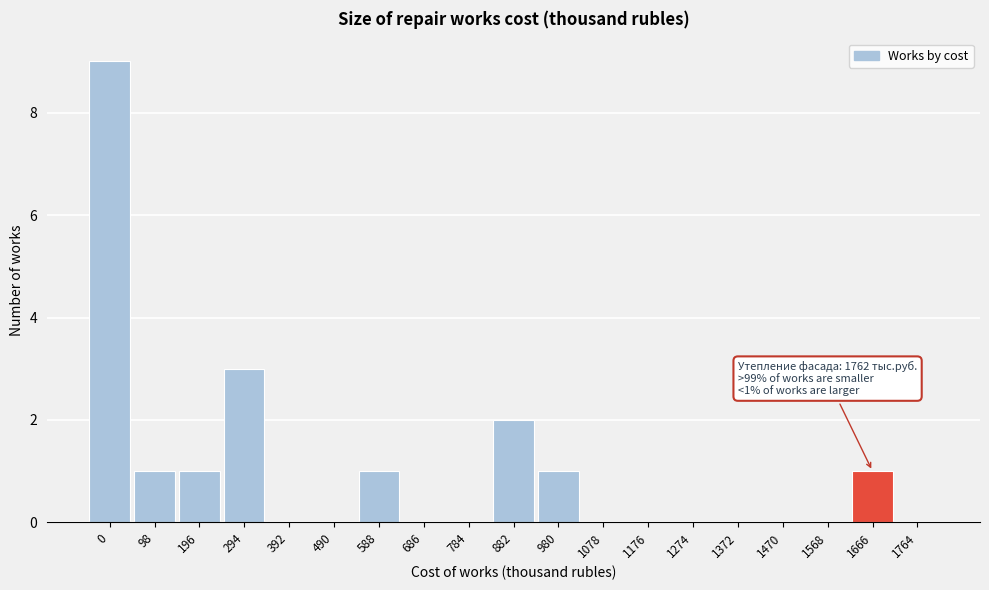

Reading right to left, extract all data points from this chart.

1764=0	1666=1	1568=0	1470=0	1372=0	1274=0	1176=0	1078=0	980=1	882=2	784=0	686=0	588=1	490=0	392=0	294=3	196=1	98=1	0=9